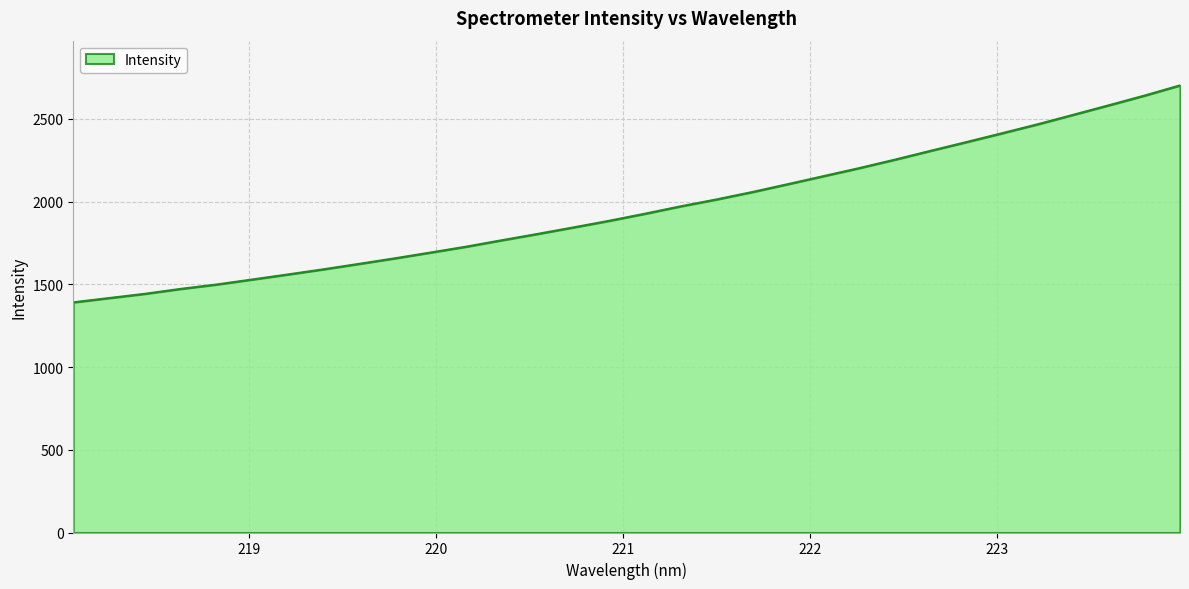

What is the maximum value shown in the chart?

2702.1